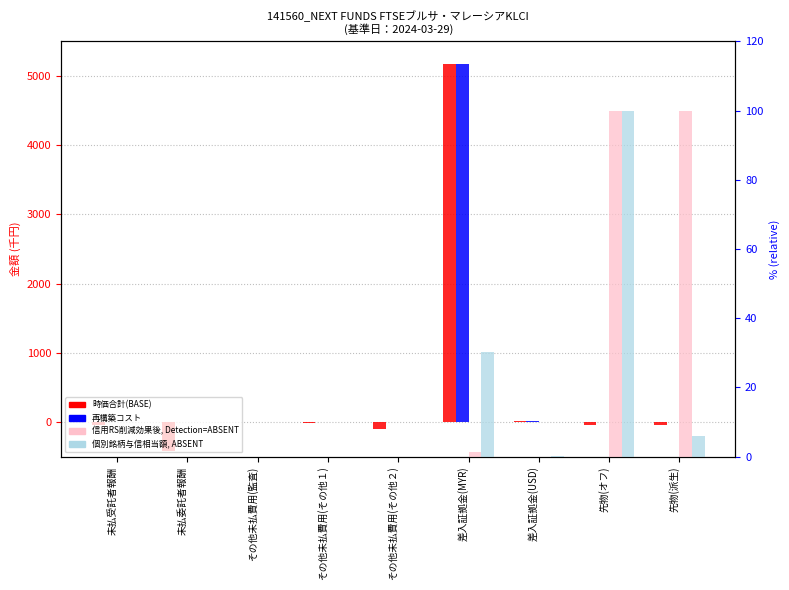

What is the value of the 個別銘柄与信相当額 (%) ※ ABSENT bar at the 9th from the left?

6.0